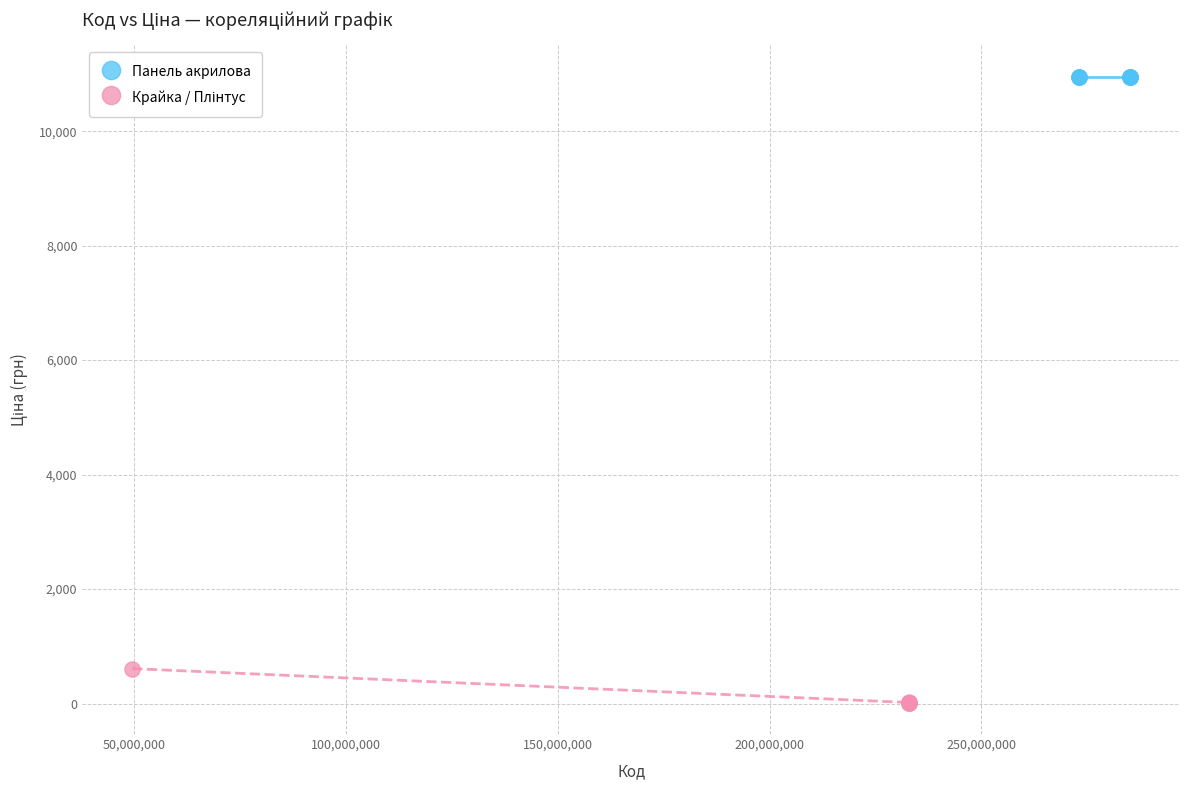

Which series contains the highest Y value?

Панель акрилова